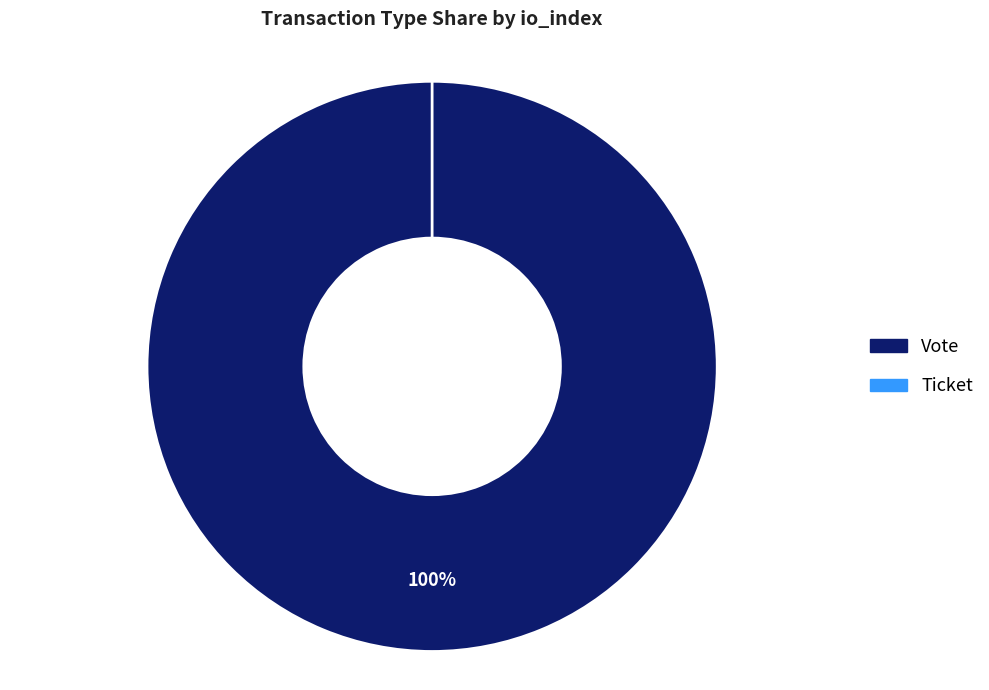

Which category accounts for the majority?

Vote